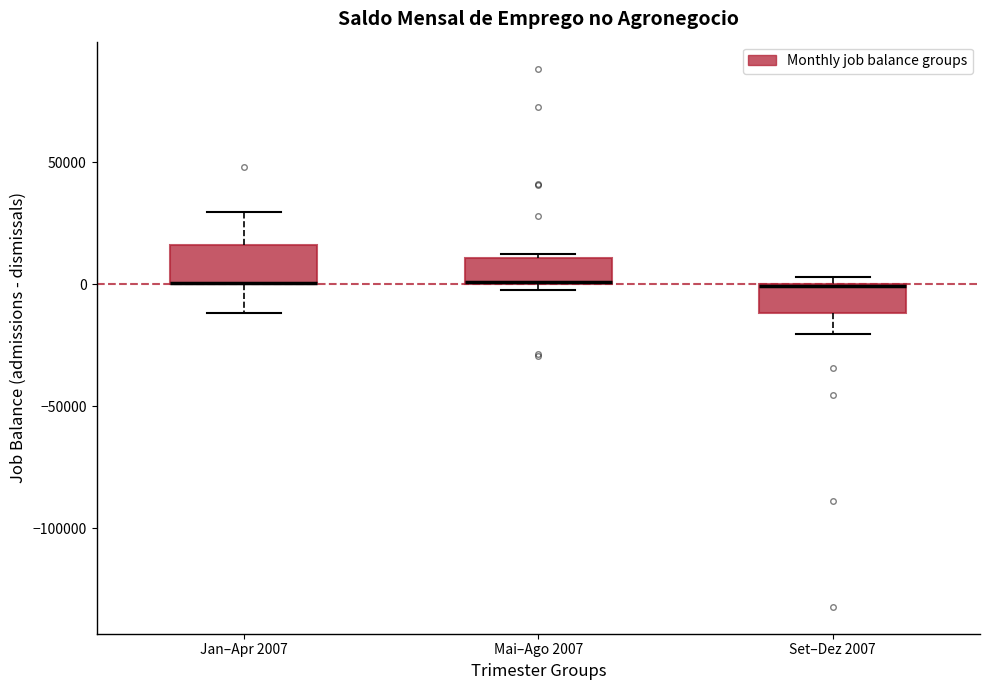

Reading left to right, read every box against the y-axis: the position of its median line, the range the box covers, and the ends of its whiskers. The values are not printed on the chart, so give them approximately, as read against the axis.

Jan–Apr 2007: median 0 (drawn on the box's lower edge), box 0 to 15000, whiskers -10000 to 30000
Mai–Ago 2007: median 0 (drawn on the box's lower edge), box 0 to 10000, whiskers 0 (just below the box's lower edge) to 15000
Set–Dez 2007: median 0 (drawn on the box's upper edge), box -10000 to 0, whiskers -20000 to 5000